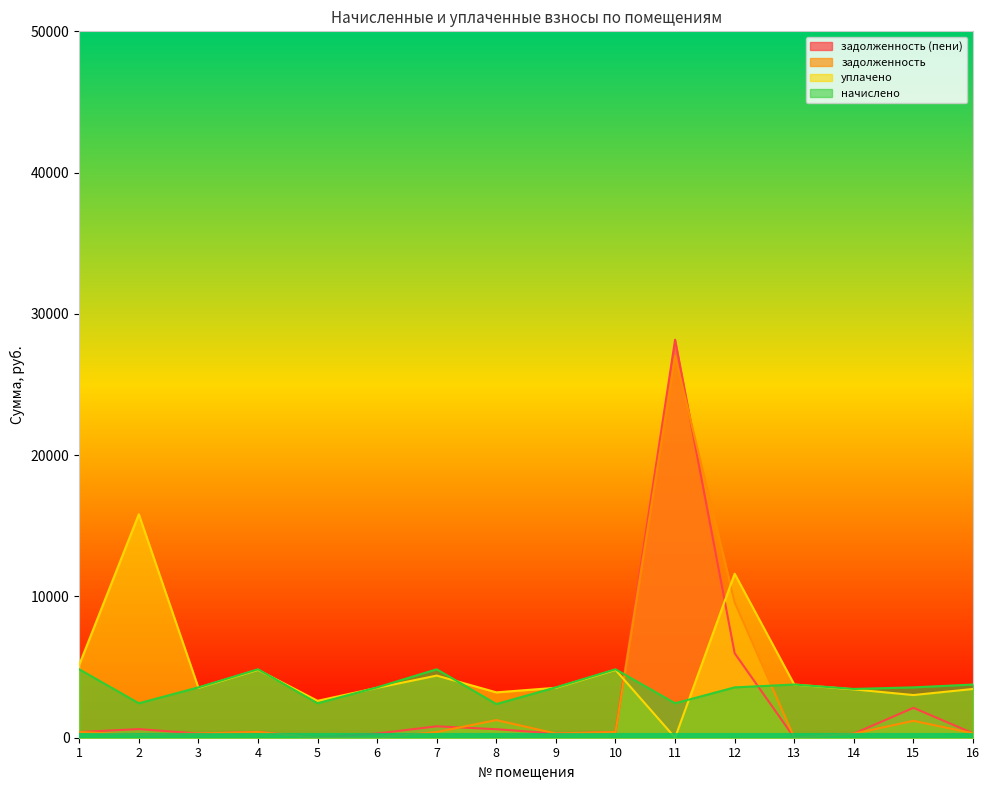

At which category is the sum across all series the highest?

11